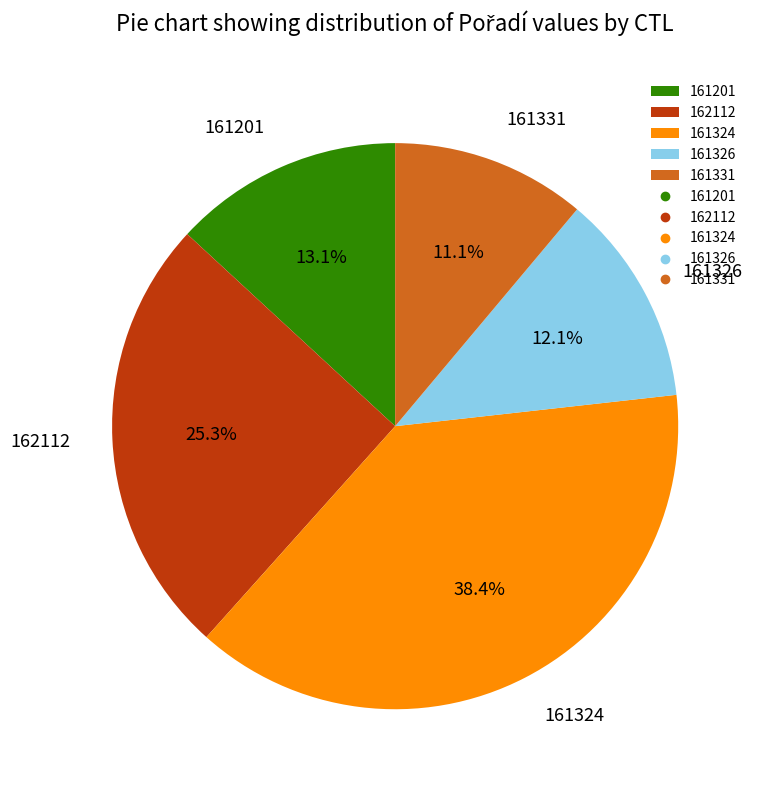

To the nearest percent, what portion does 162112 represent?

25%